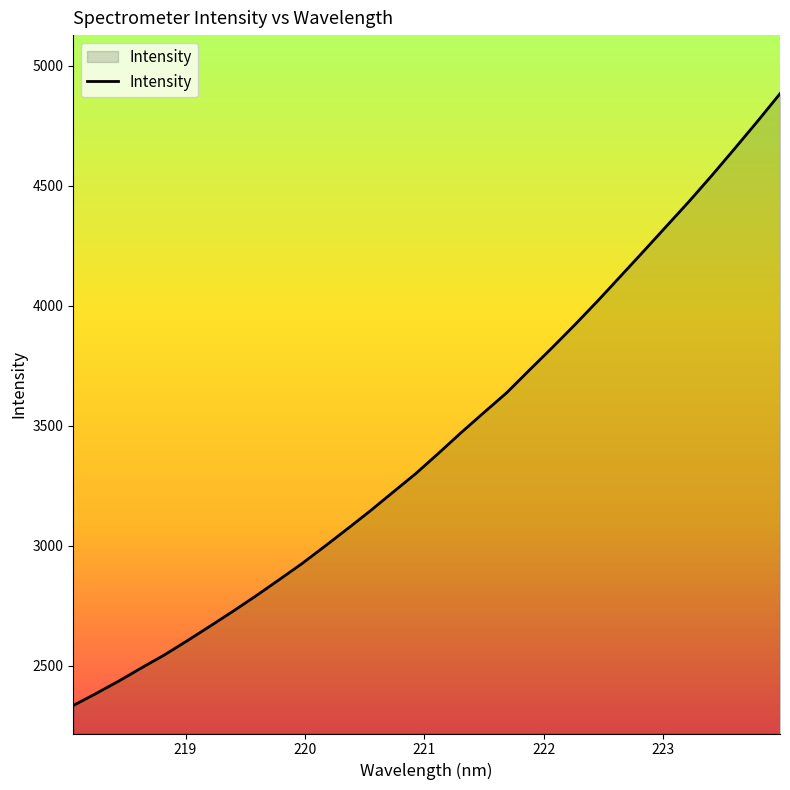

What is the maximum value shown in the chart?

4884.2